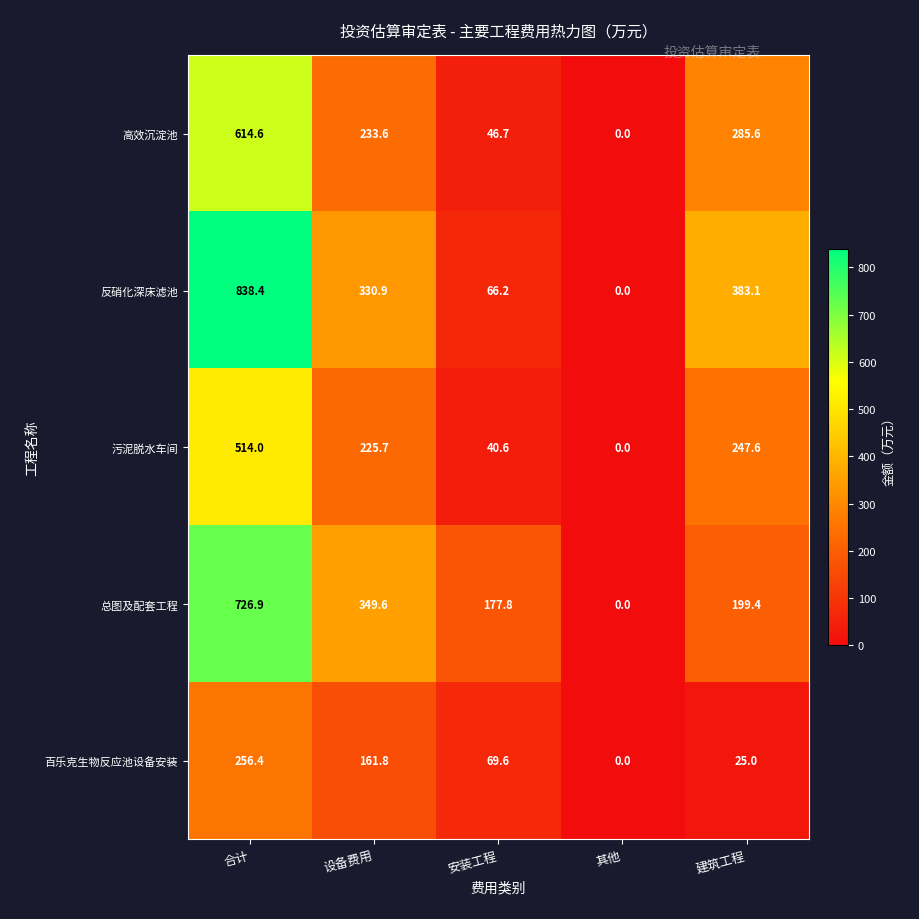

Where does the 总图及配套工程 series first go above 199?

合计